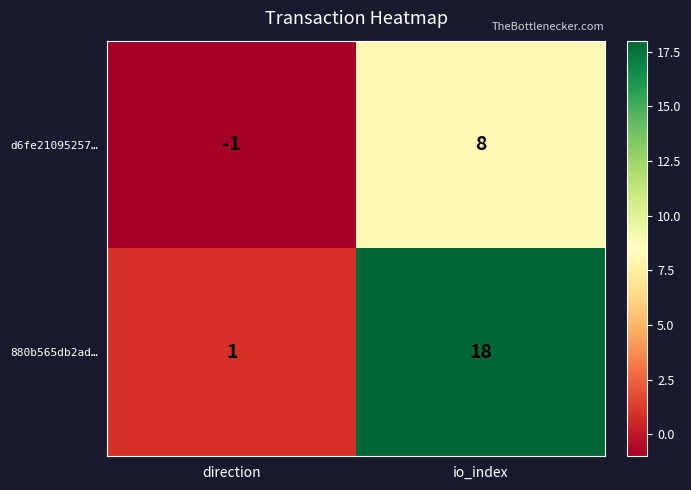

Reading right to left, list all the values displayed in this chart.

d6fe21095257…: io_index=8	direction=-1
880b565db2ad…: io_index=18	direction=1